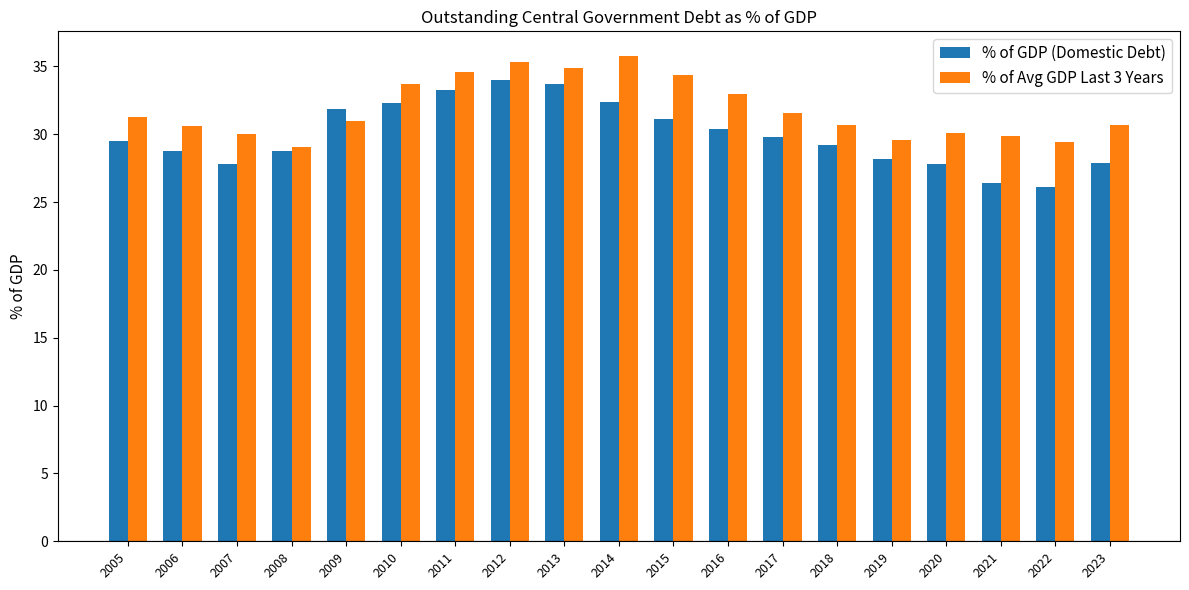

At which category is the sum across all series the highest?

2012